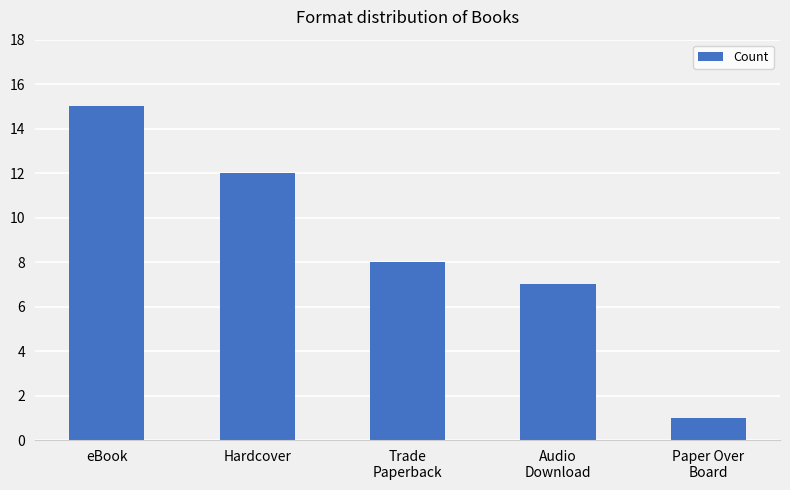

What is the greatest value displayed?

15